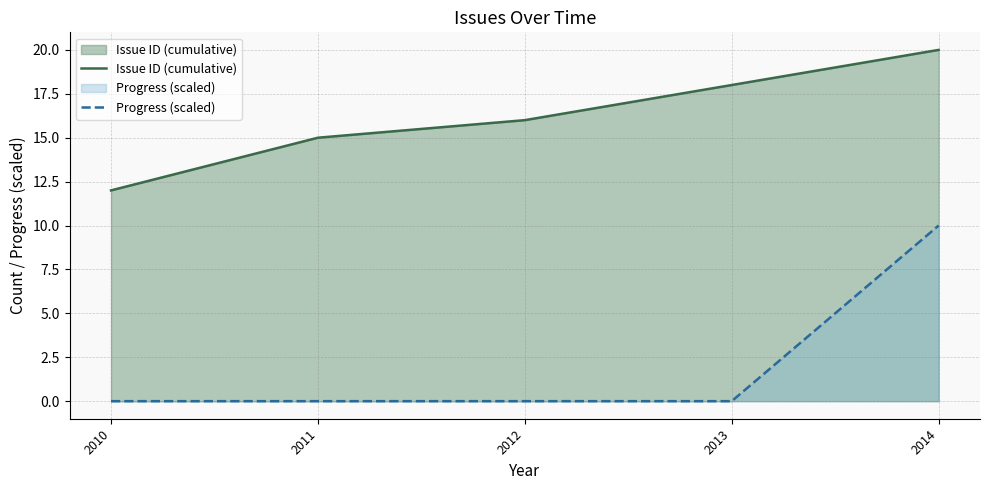

Does the chart have visible grid lines?

Yes